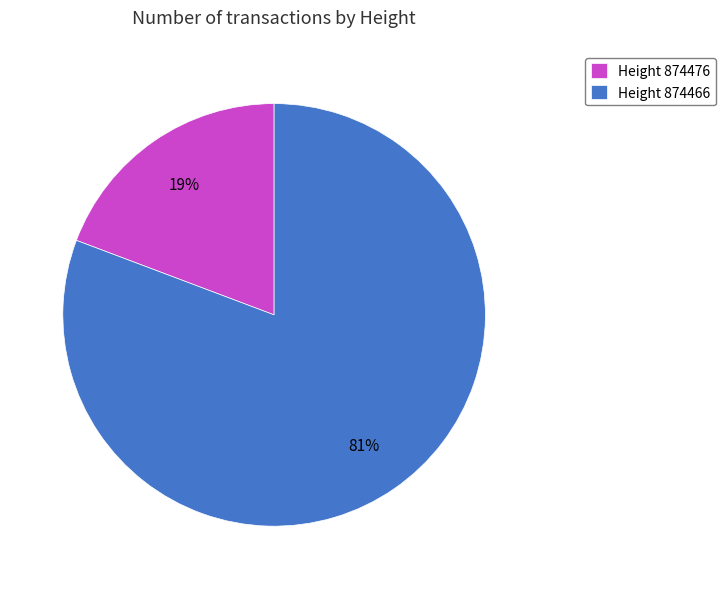

To the nearest percent, what is the average slice percentage?

50%